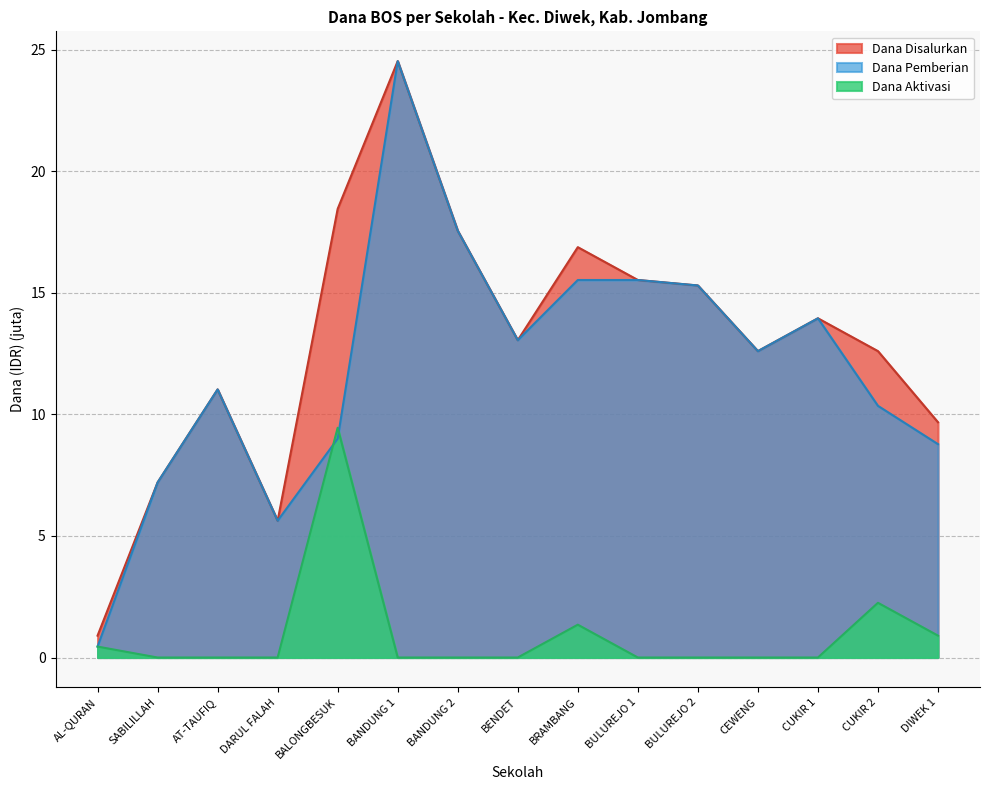

What is the label of the 15th point from the left?

DIWEK 1